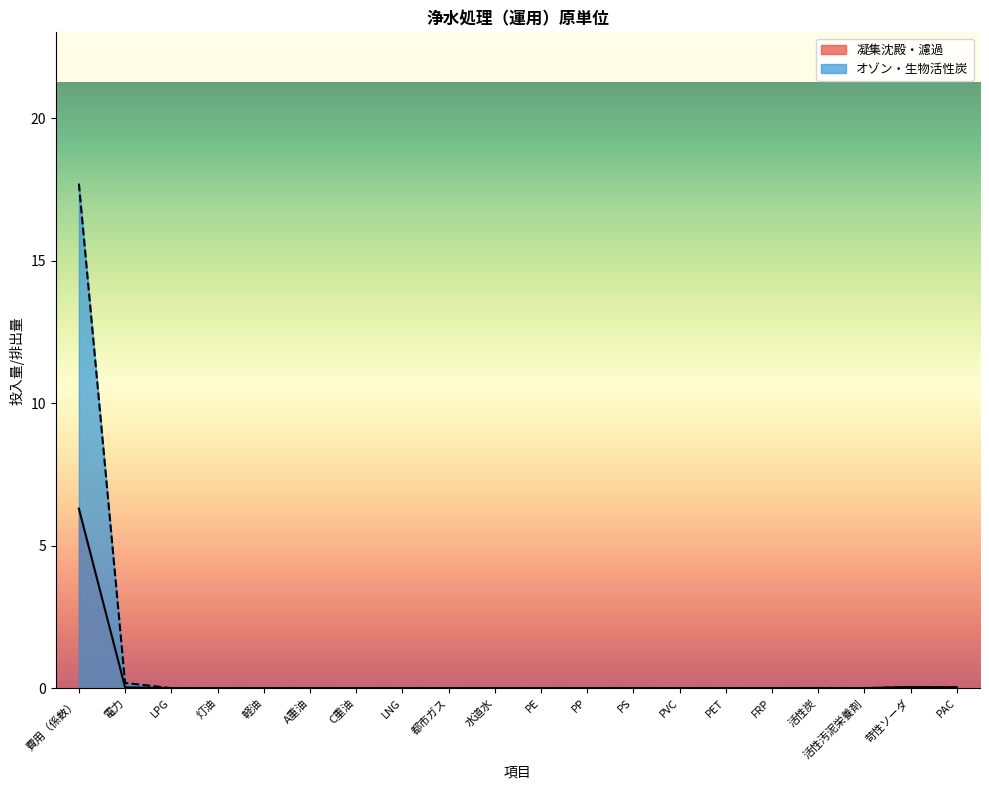

What are all the series names shown in the legend?

凝集沈殿・濾過, オゾン・生物活性炭